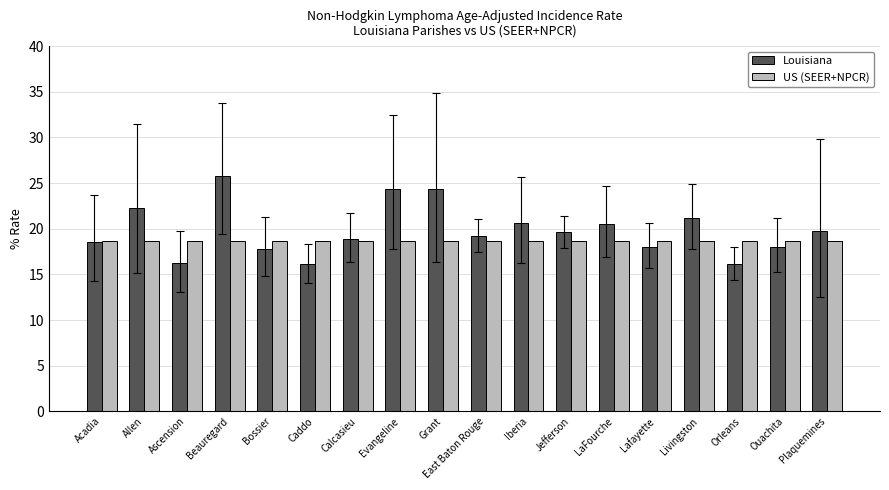

Which series changed the most between Calcasieu and LaFourche?

Louisiana